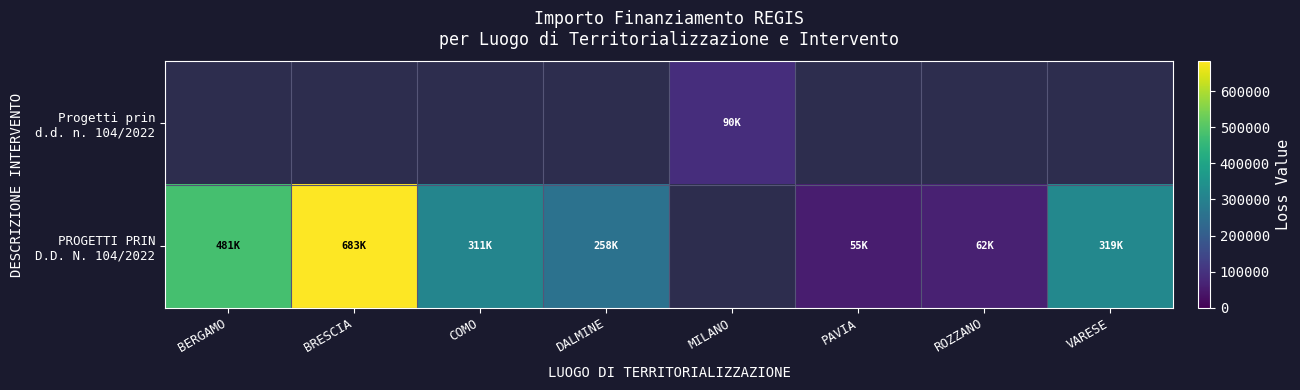

At which label does Progetti prin d.d. n. 104/2022 reach its minimum?

BERGAMO